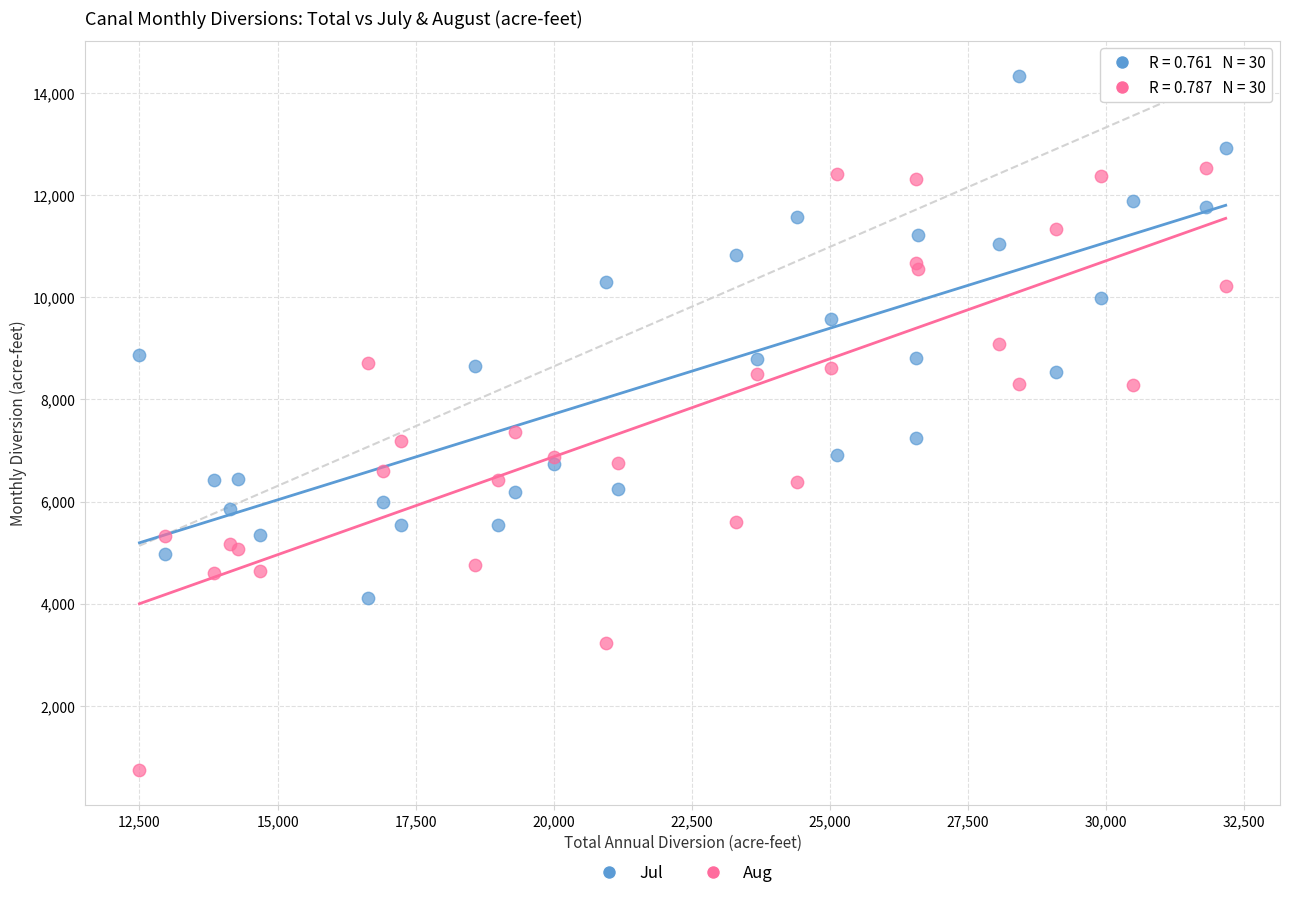

Which series reaches the maximum Y coordinate?

Jul